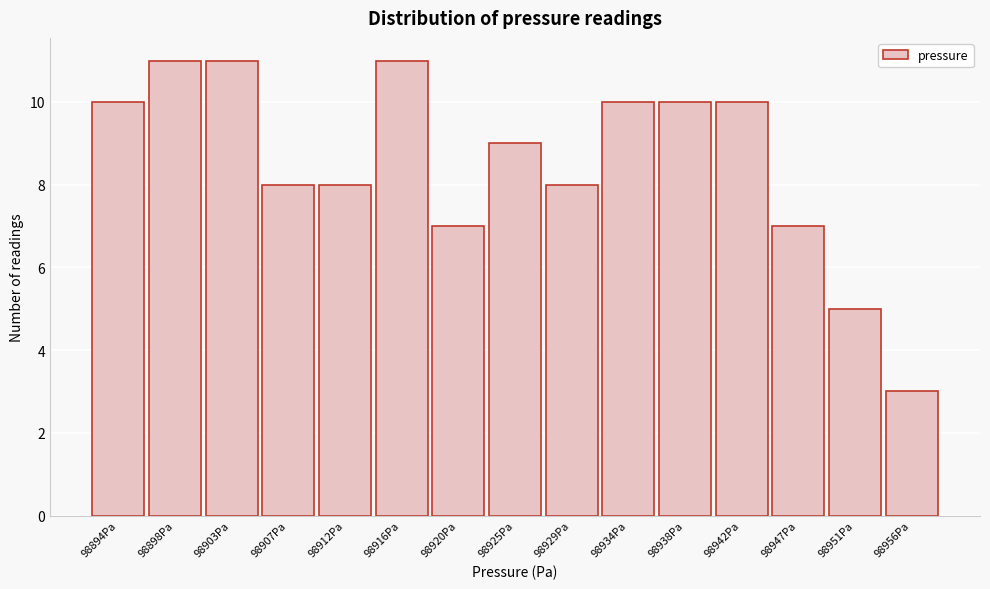

Reading left to right, list all the values displayed in this chart.

10	11	11	8	8	11	7	9	8	10	10	10	7	5	3